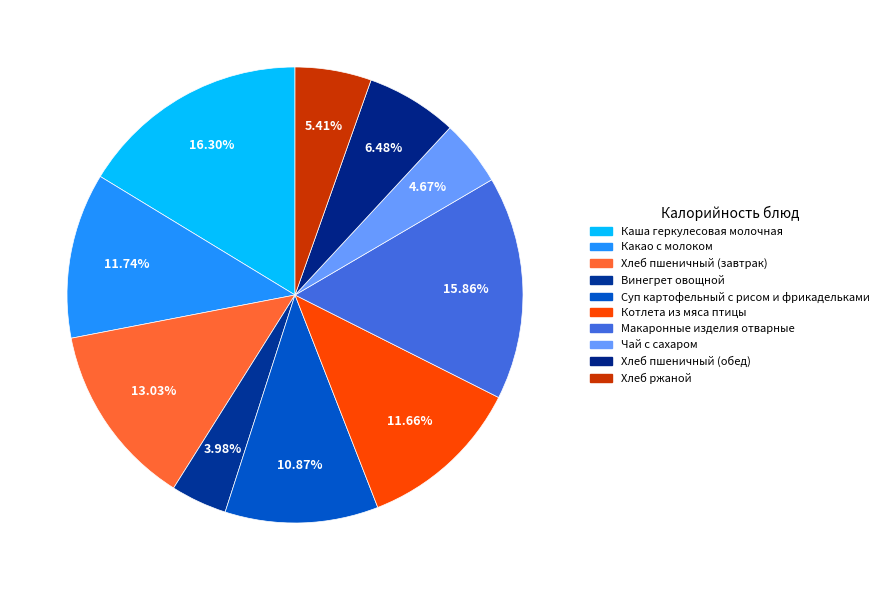

Which has a higher value, Котлета из мяса птицы or Макаронные изделия отварные?

Макаронные изделия отварные